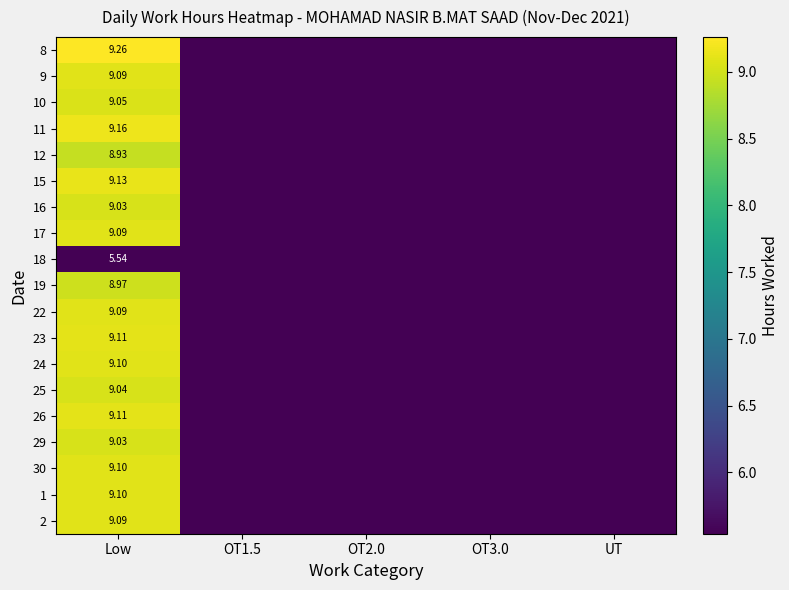

At OT2.0, list the series in order from smallest to largest.

8, 9, 10, 11, 12, 15, 16, 17, 18, 19, 22, 23, 24, 25, 26, 29, 30, 1, 2